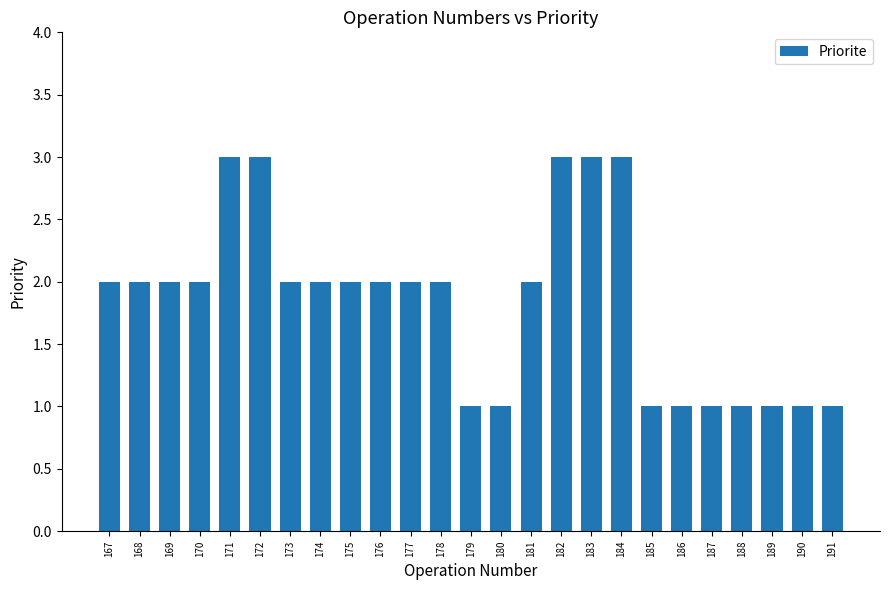

True or false: the data shows 2 at 181.

True